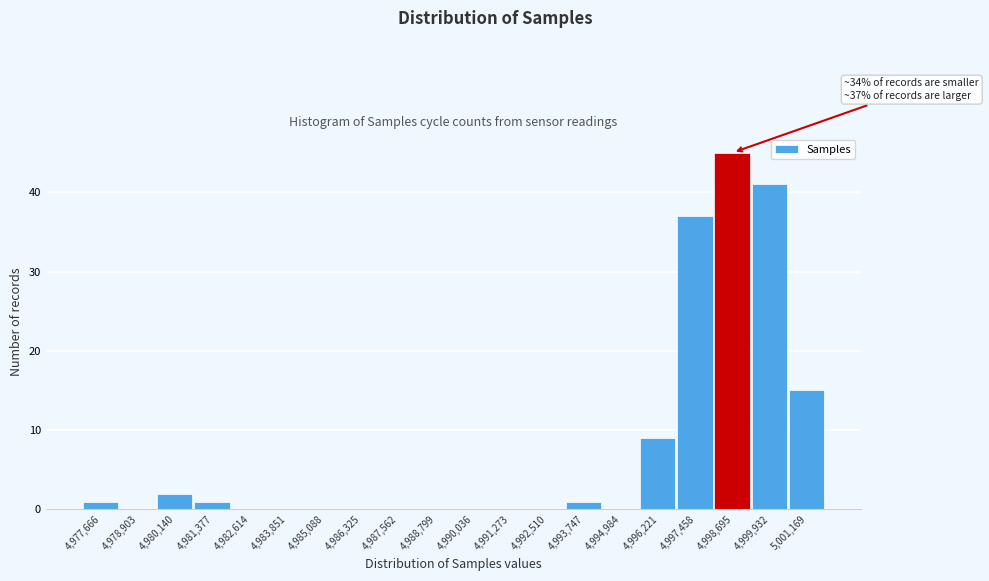

Which range on the x-axis has the tallest bar?

4998600 to 5000000